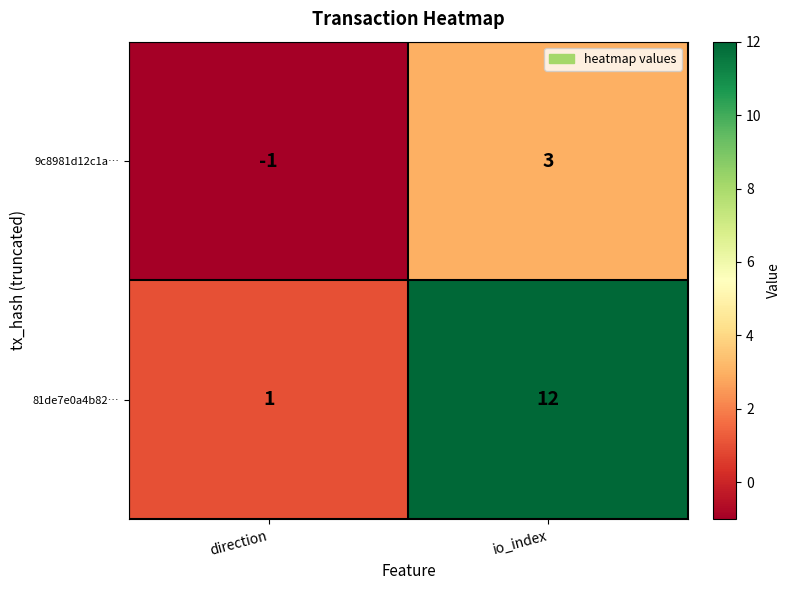

Reading left to right, transcribe all the data shown in this chart.

9c8981d12c1a…: direction=-1	io_index=3
81de7e0a4b82…: direction=1	io_index=12